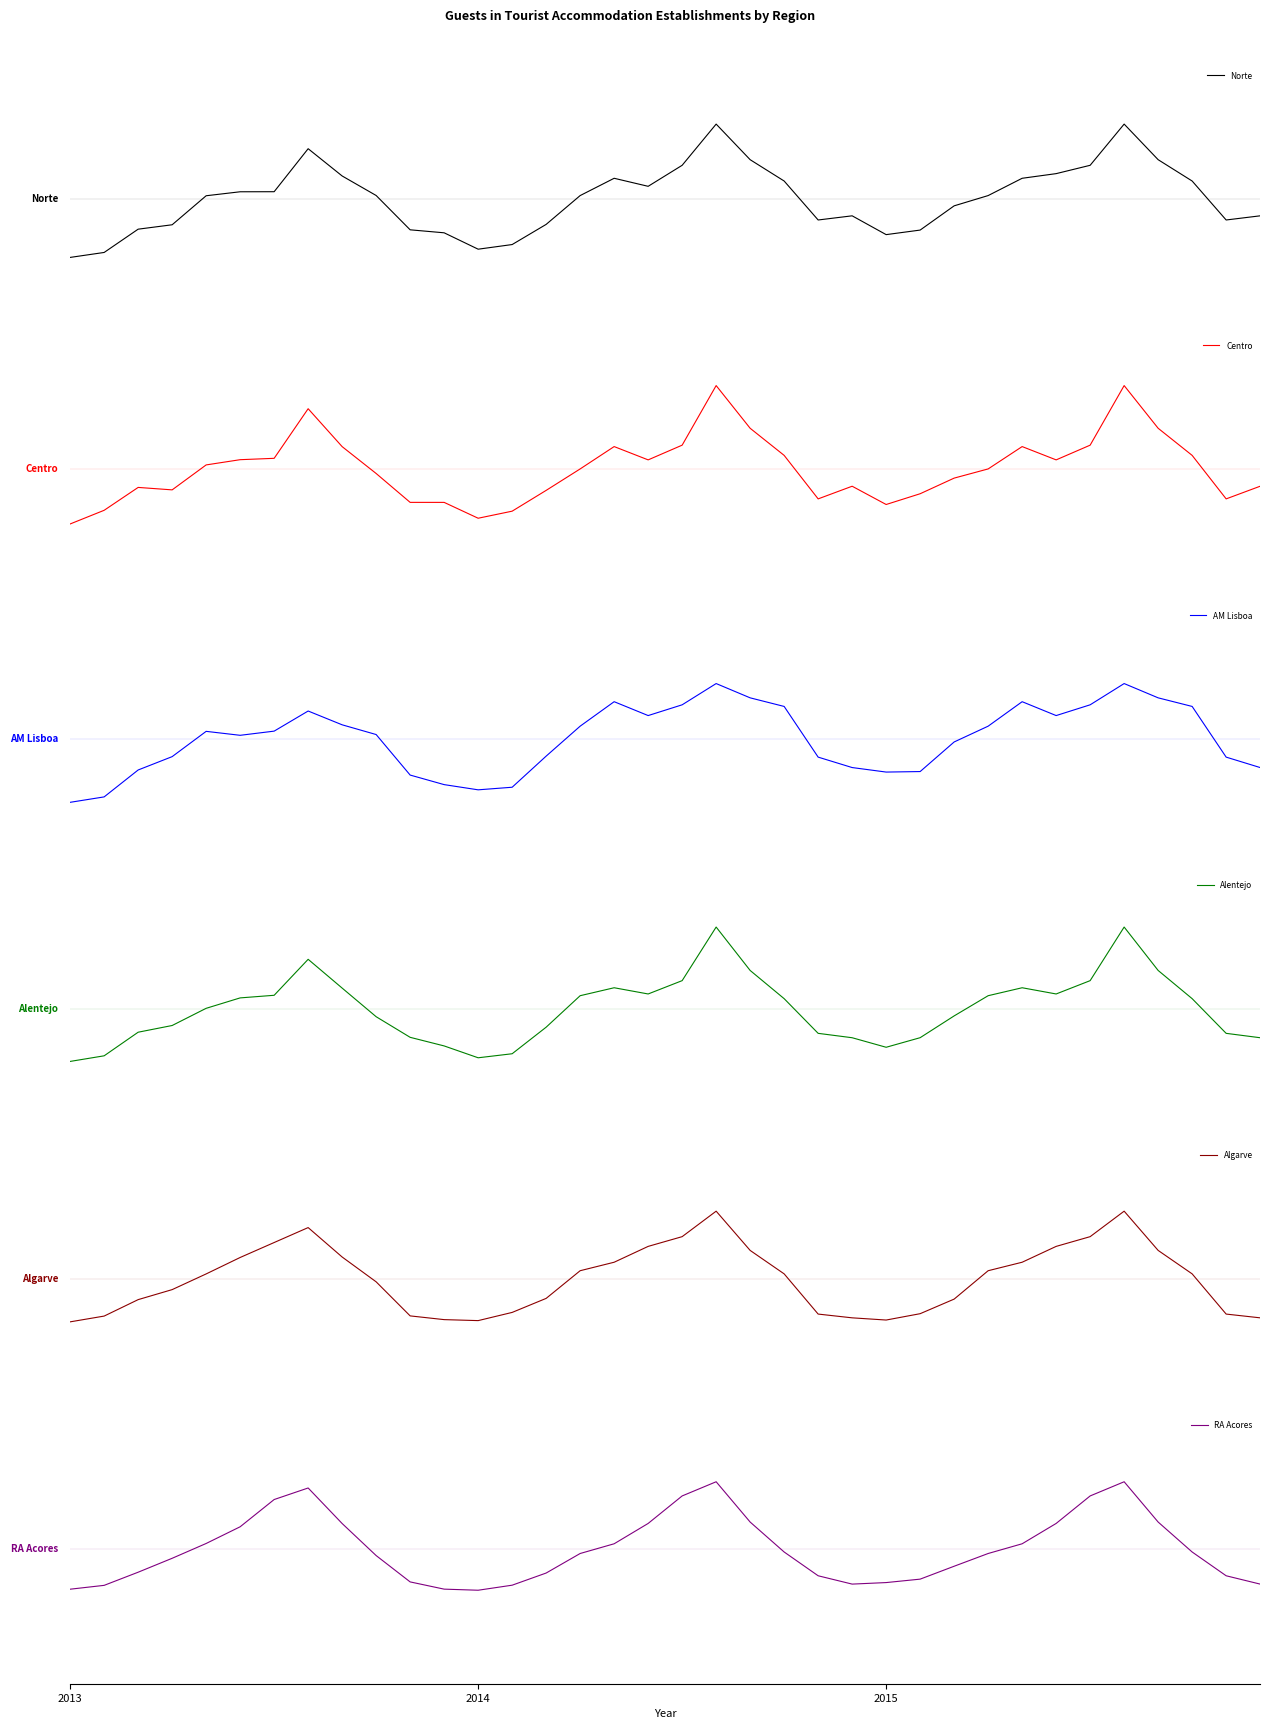

What is the total value across all series at 2015?

-6.5